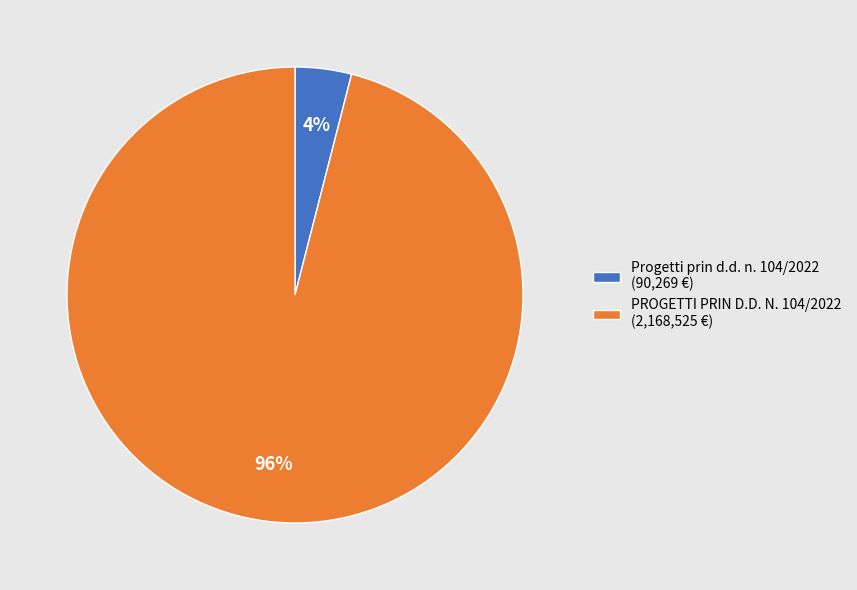

Approximately how many times larger is the value at PROGETTI PRIN D.D. N. 104/2022 (2,168,525 €) compared to Progetti prin d.d. n. 104/2022 (90,269 €)?

24.0